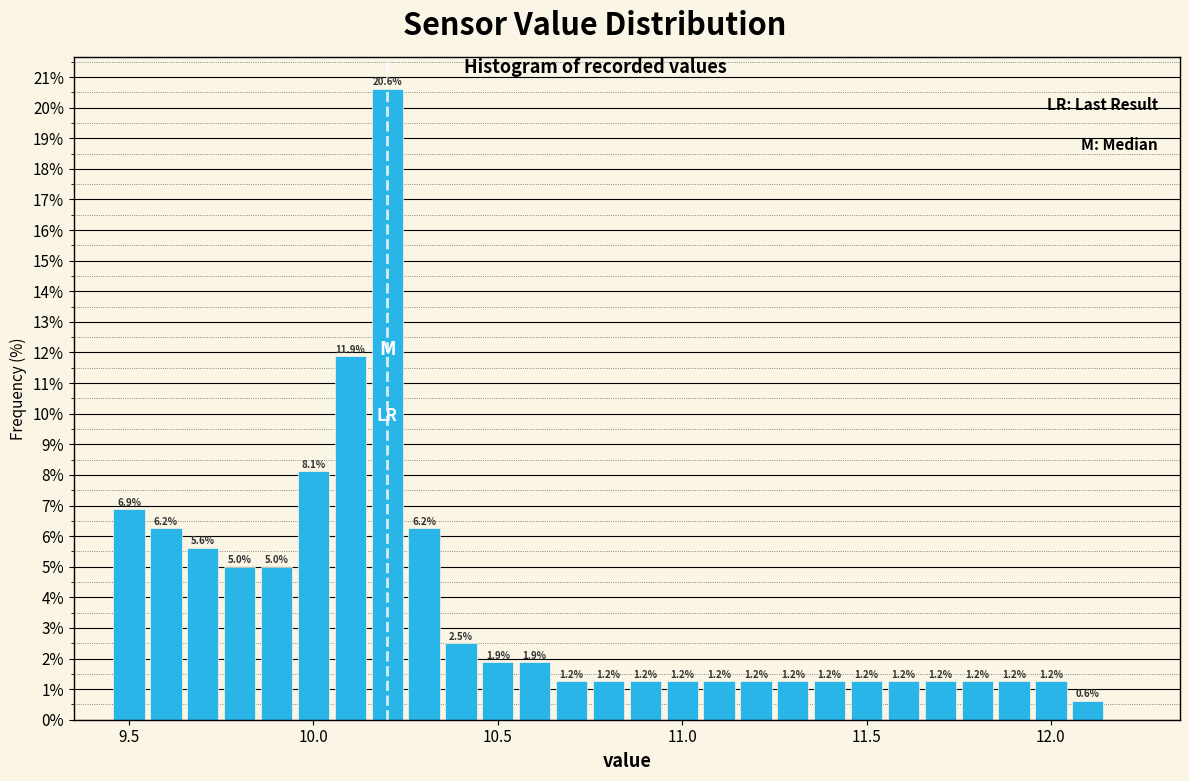

Read against the x-axis, roughly where is the centre of the tallest bar?

10.20